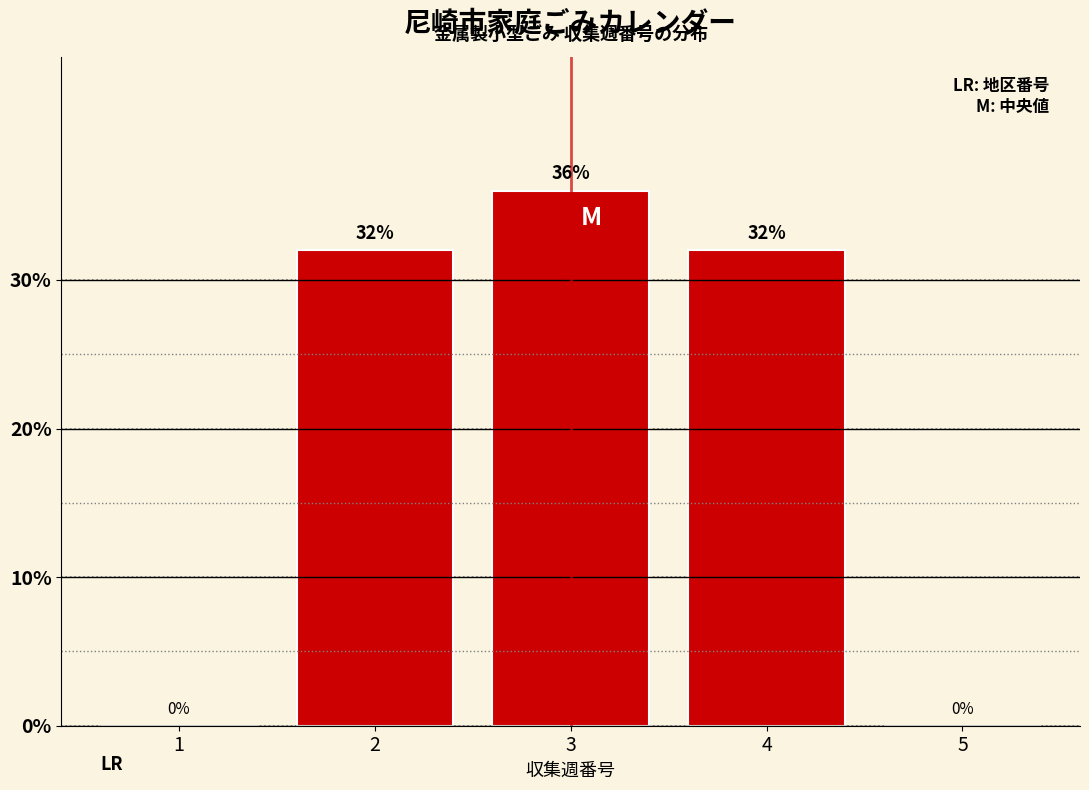

Reading right to left, what are all the values shown in this chart?

5=0	4=32	3=36	2=32	1=0